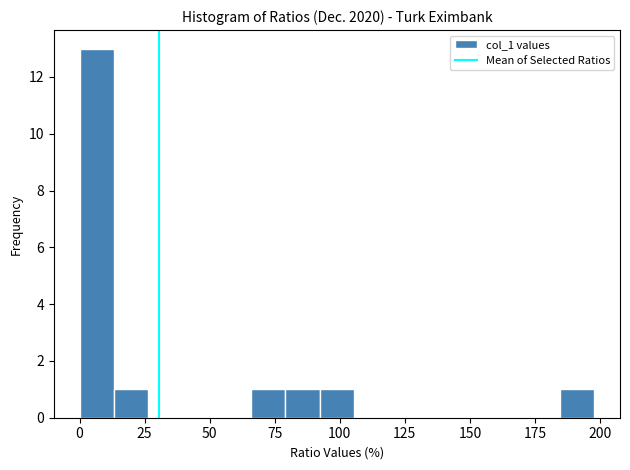

Around what value on the x-axis is the tallest bar? Give the approximate position of its centre, as read against the axis.

5